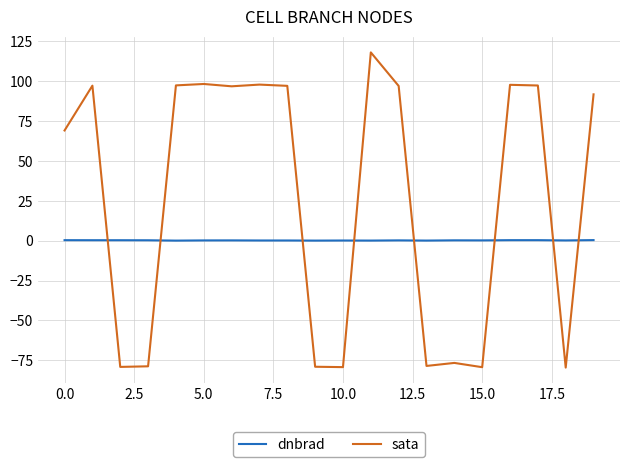

Which series ends up on top after the final intersection of dnbrad and sata?

sata